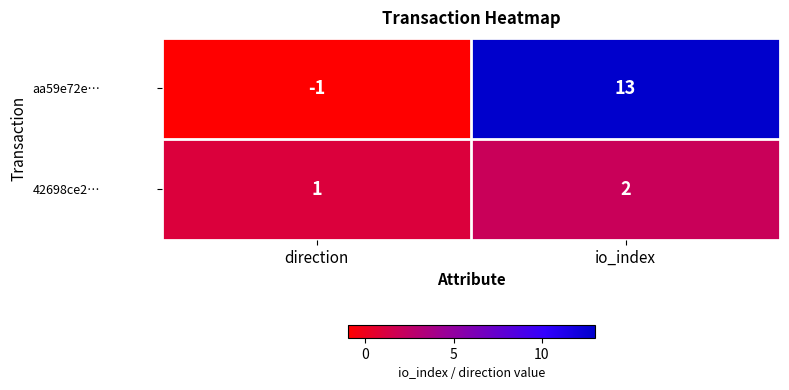

Which series changed the most between direction and io_index?

aa59e72e…